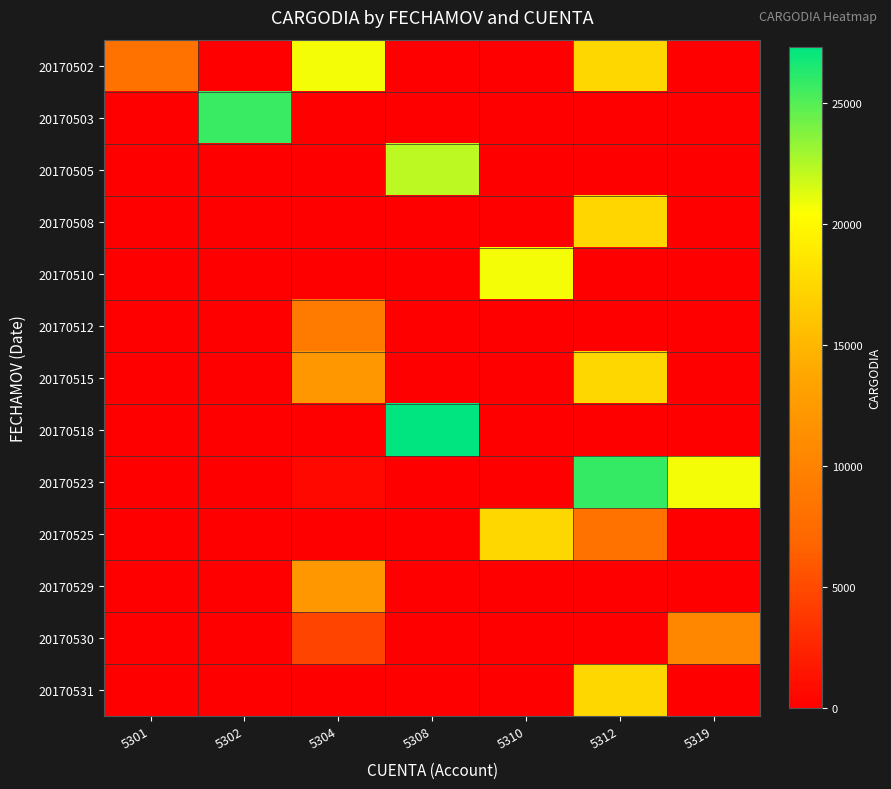

Count the number of categories in the chart.

7